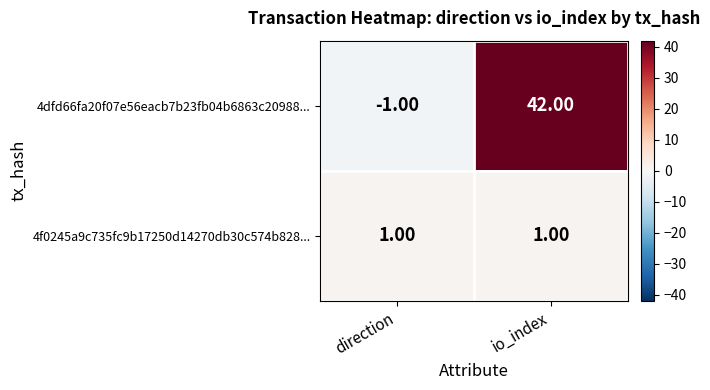

How many distinct data groups are displayed?

2